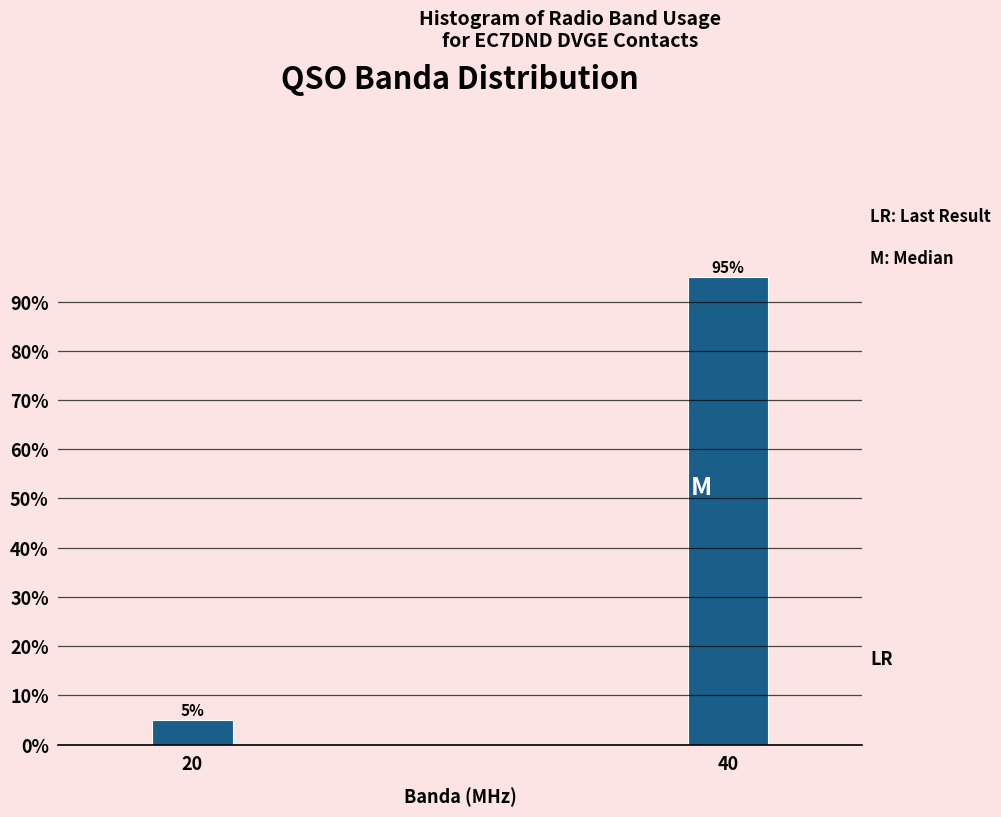

Reading left to right, list all the values displayed in this chart.

20=5.0	40=95.0